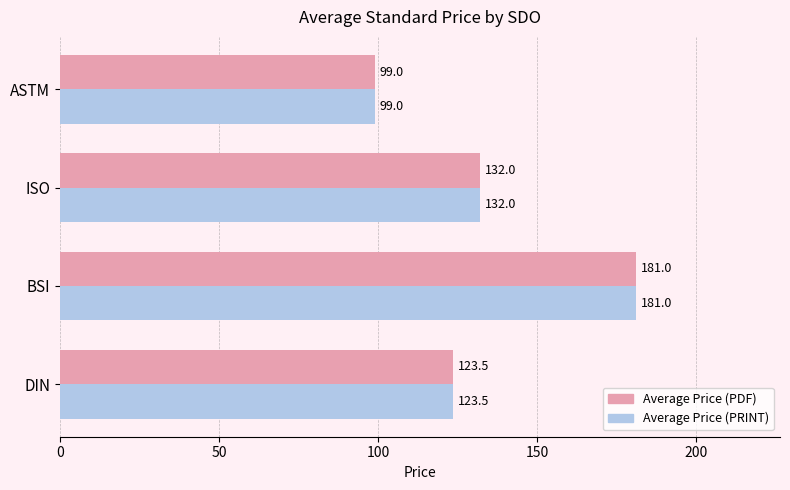

At how many categories does at least one series exceed 105?

3